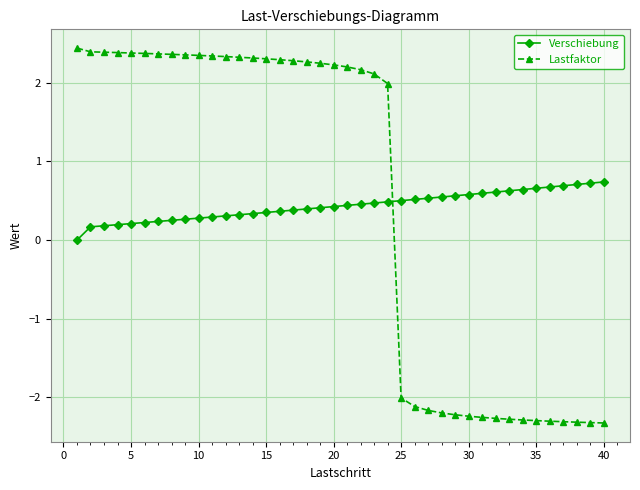

What is the minimum value for Lastfaktor?

-2.3